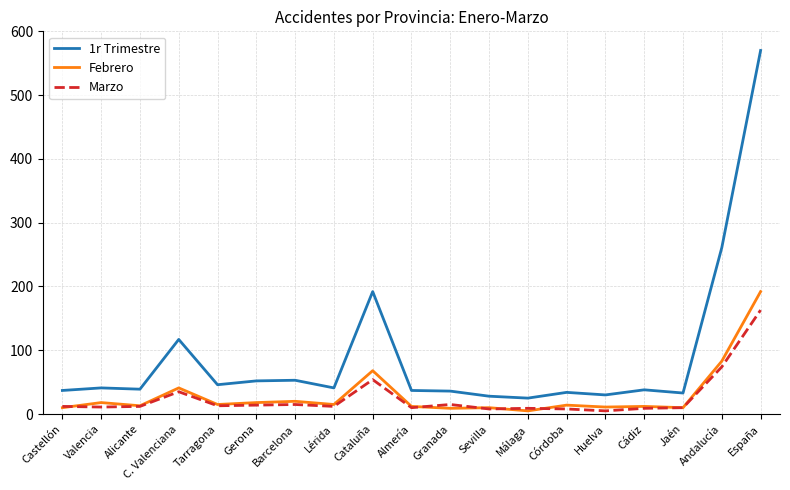

True or false: 1r Trimestre has a value of 261 at Andalucía.

True